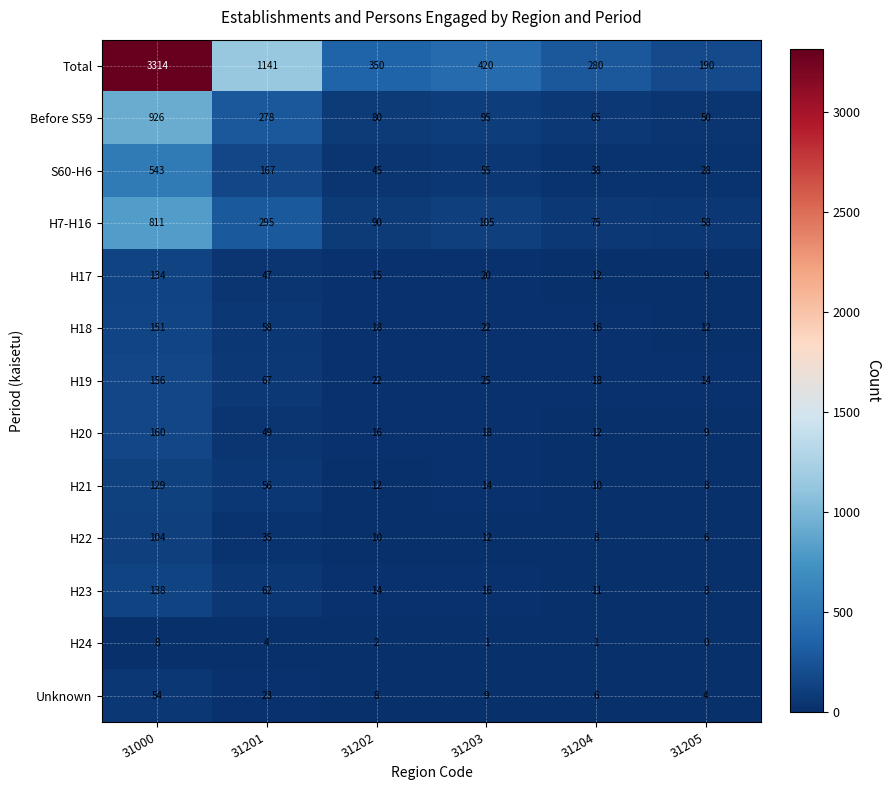

What is the maximum value shown in the chart?

3314